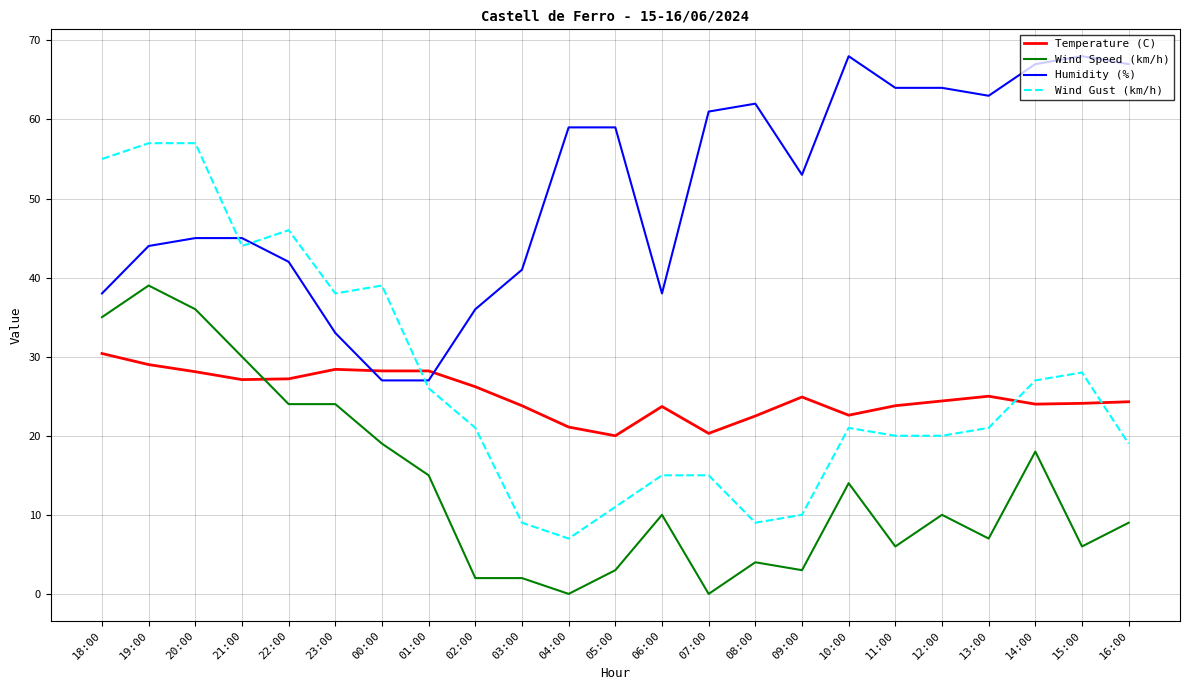

Which series ends up on top after the final intersection of Humidity (%) and Temperature (C)?

Humidity (%)